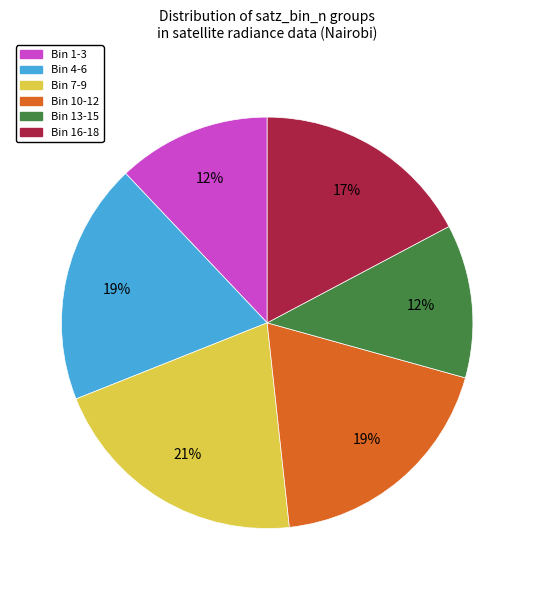

How many slices are in this pie chart?

6